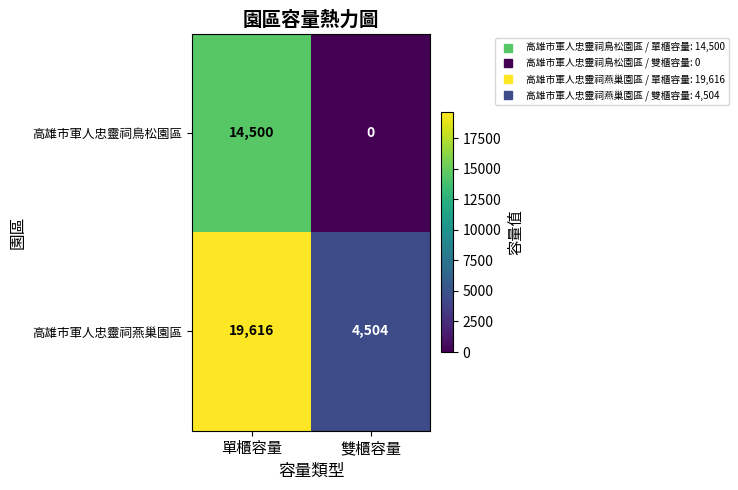

At how many categories does at least one series exceed 11380?

1